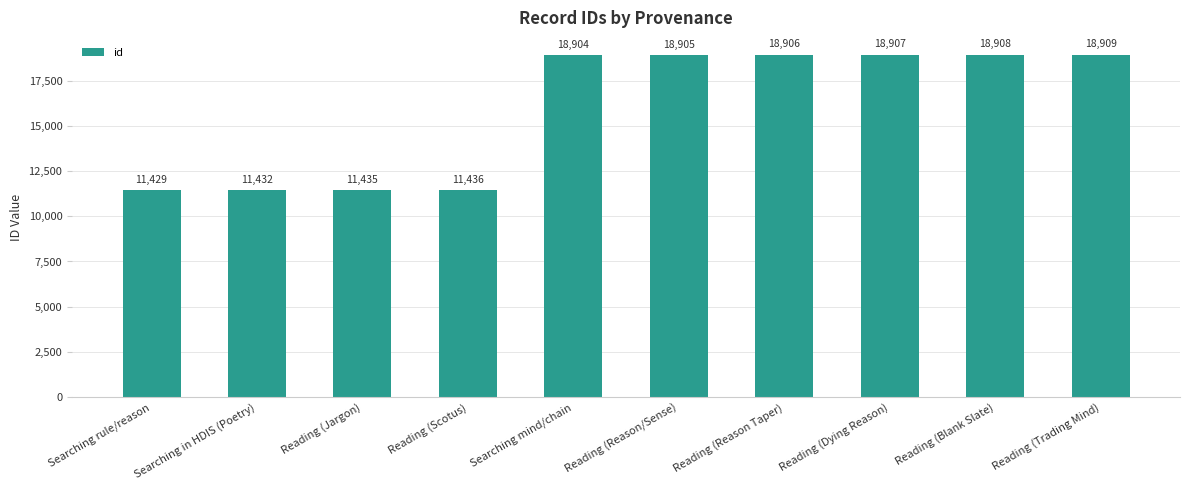

What is the value of the 2nd bar from the left?

11432